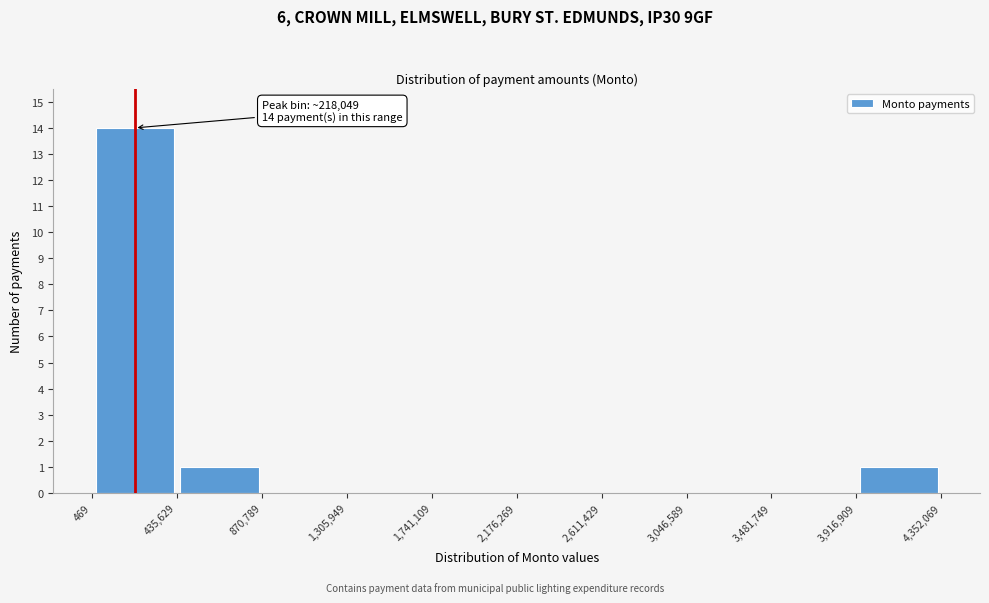

Which range on the x-axis has the tallest bar?

469 to 435,629